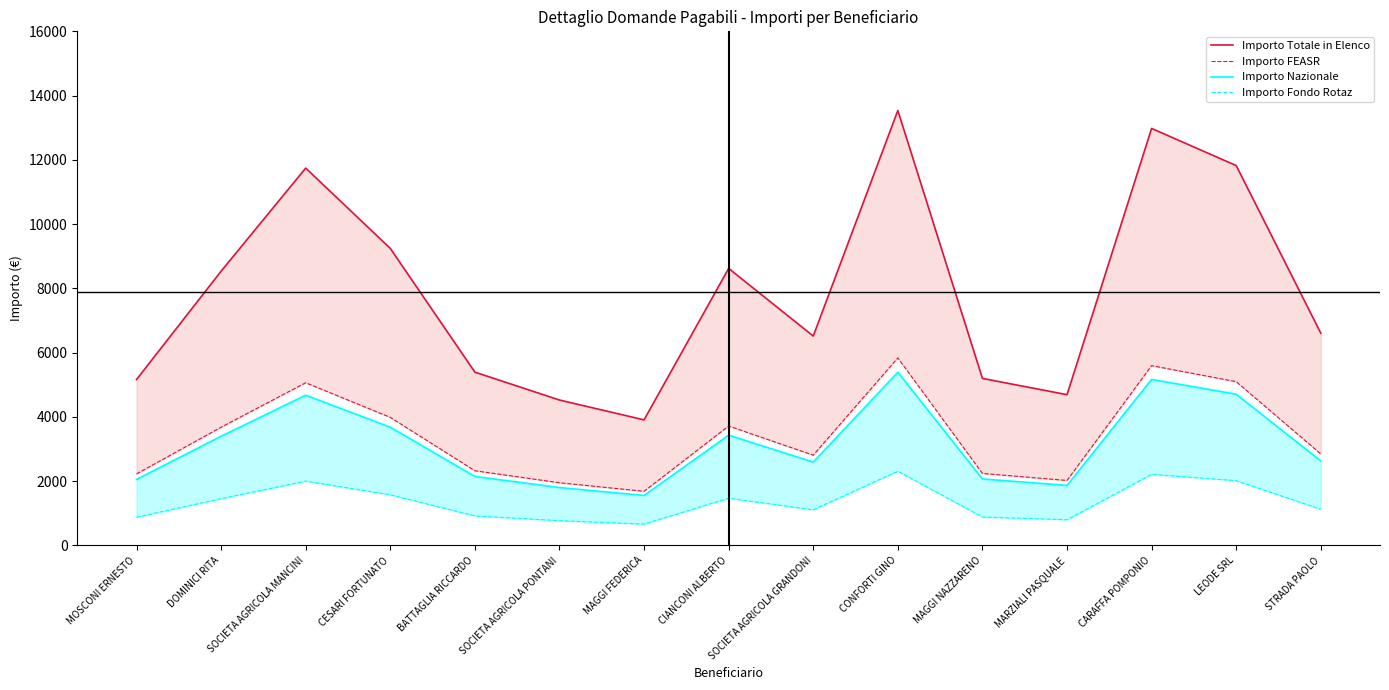

What is the average value of the Importo Totale in Elenco series?

7899.6